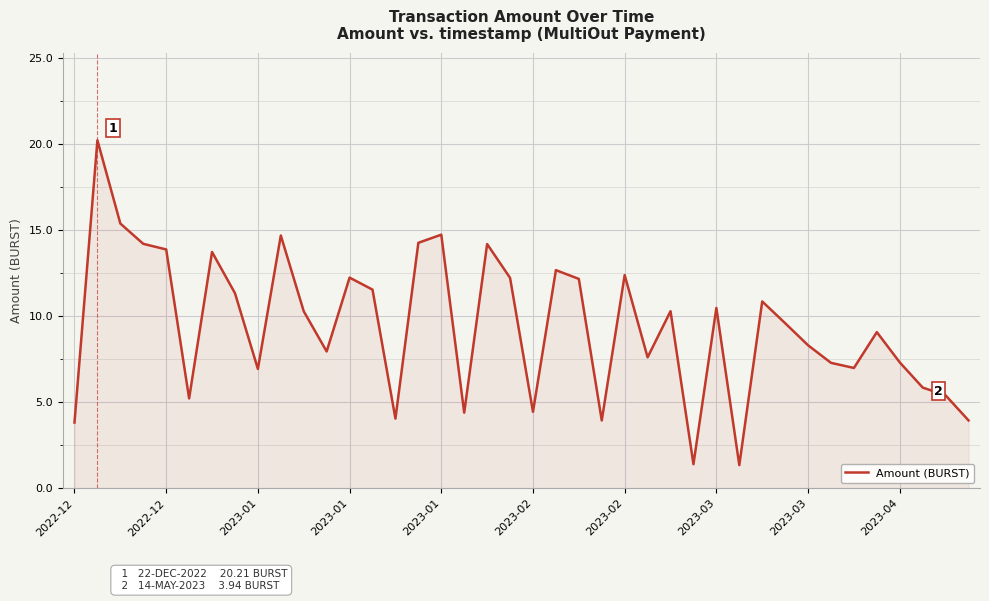

What is the maximum value shown in the chart?

20.2